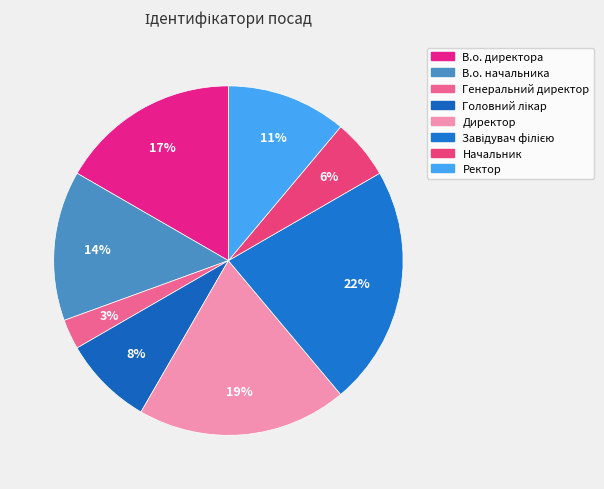

Is it true that Головний лікар is 8% of the pie?

True